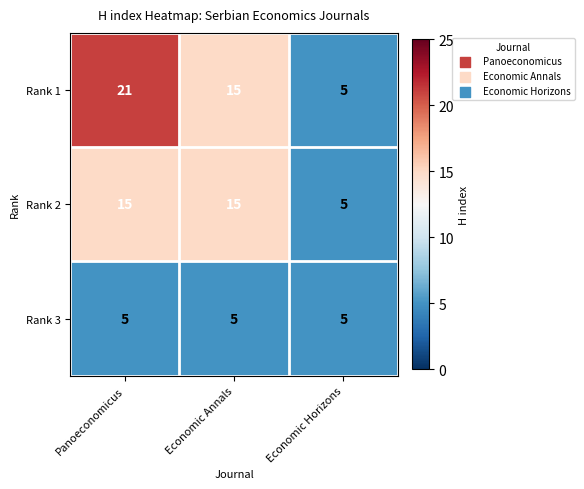

How many distinct data groups are displayed?

3